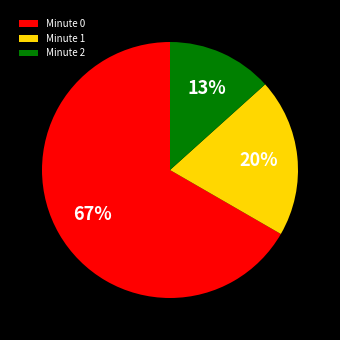

Is there any slice that represents more than half of the pie?

Yes